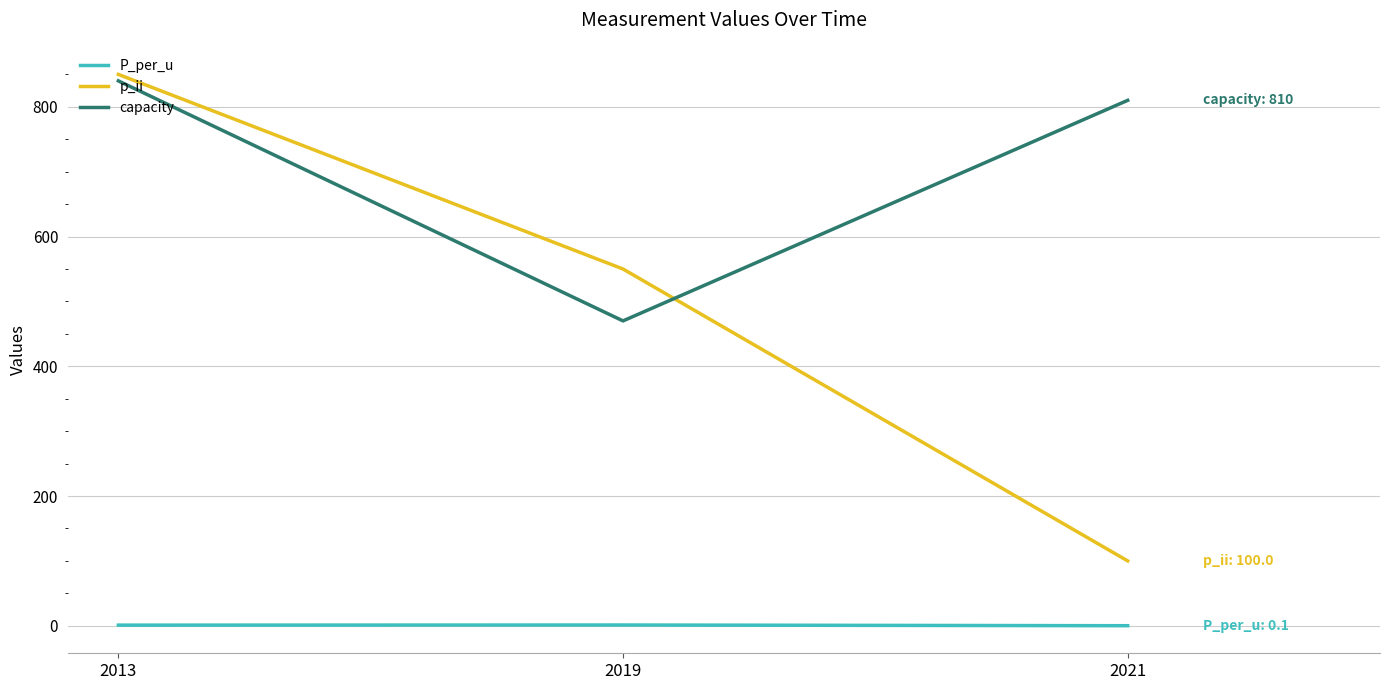

At which category is the sum across all series the highest?

2013